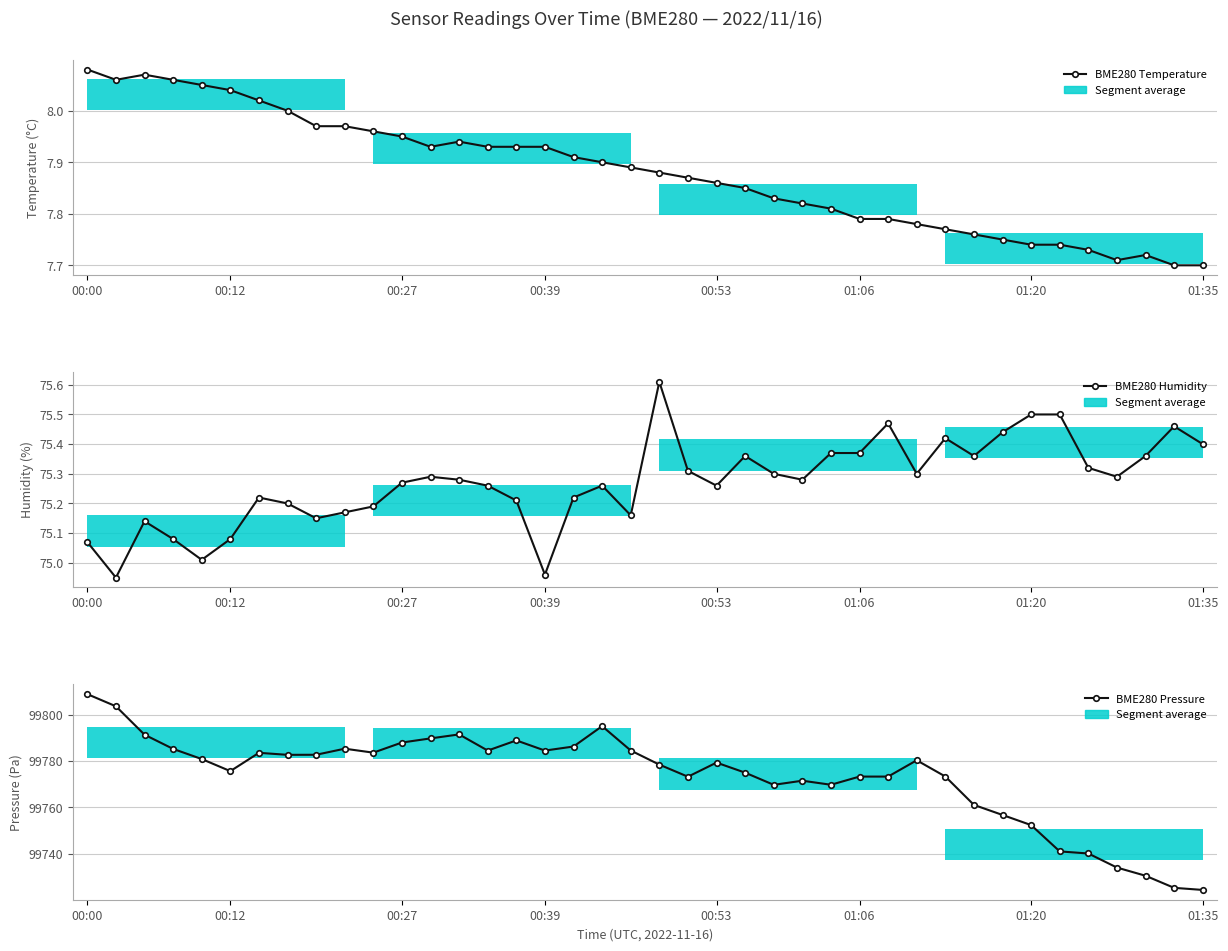

Reading left to right, transcribe all the data shown in this chart.

BME280 Temperature: 8.1	8.1	8.1	8.1	8.1	8.0	8.0	8.0	8.0	8.0	8.0	8.0	7.9	7.9	7.9	7.9	7.9	7.9	7.9	7.9	7.9	7.9	7.9	7.8	7.8	7.8	7.8	7.8	7.8	7.8	7.8	7.8	7.8	7.7	7.7	7.7	7.7	7.7	7.7	7.7
BME280 Humidity: 75.1	75.0	75.1	75.1	75.0	75.1	75.2	75.2	75.2	75.2	75.2	75.3	75.3	75.3	75.3	75.2	75.0	75.2	75.3	75.2	75.6	75.3	75.3	75.4	75.3	75.3	75.4	75.4	75.5	75.3	75.4	75.4	75.4	75.5	75.5	75.3	75.3	75.4	75.5	75.4
BME280 Pressure: 99808.9	99803.6	99791.4	99785.2	99780.9	99775.7	99783.6	99782.7	99782.7	99785.3	99783.6	99788.0	99789.8	99791.5	99784.5	99788.9	99784.5	99786.3	99795.1	99784.6	99778.5	99773.2	99779.3	99775.0	99769.8	99771.5	99769.8	99773.3	99773.3	99780.3	99773.3	99761.1	99756.8	99752.4	99741.0	99740.1	99734.1	99730.5	99725.3	99724.4